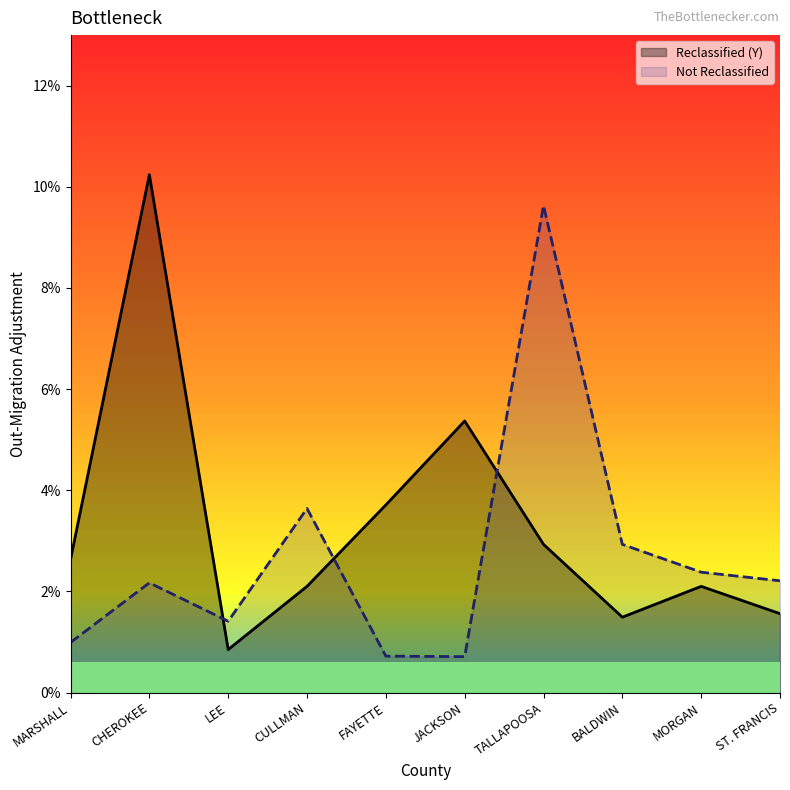

Rank the series by their maximum value, from lowest to highest.

Not Reclassified, Reclassified (Y)